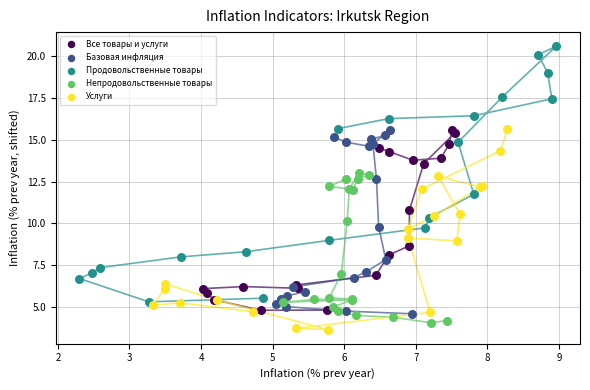

Which series contains the highest Y value?

Продовольственные товары